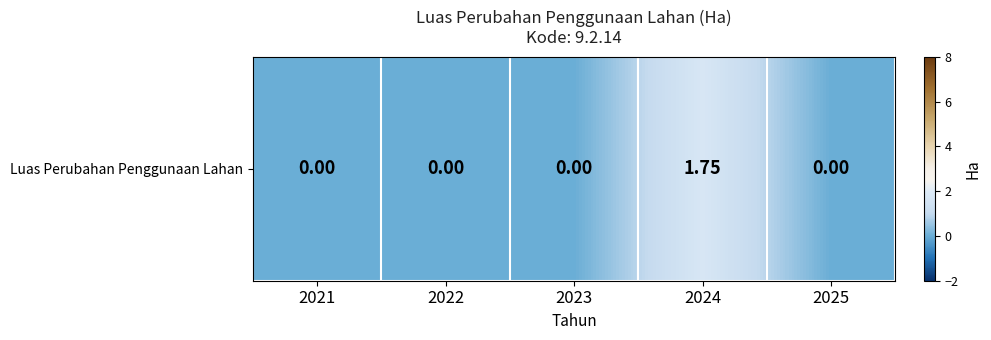

At which category does the chart reach its minimum across all series?

2021